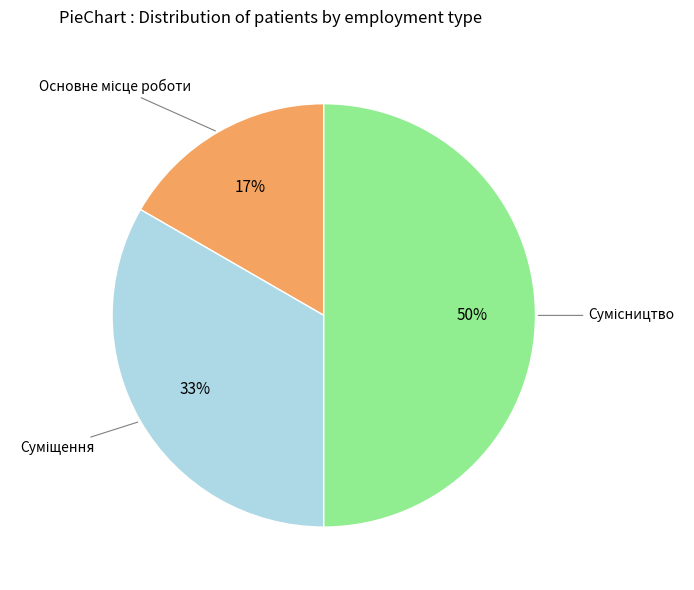

How many segments does this pie chart have?

3